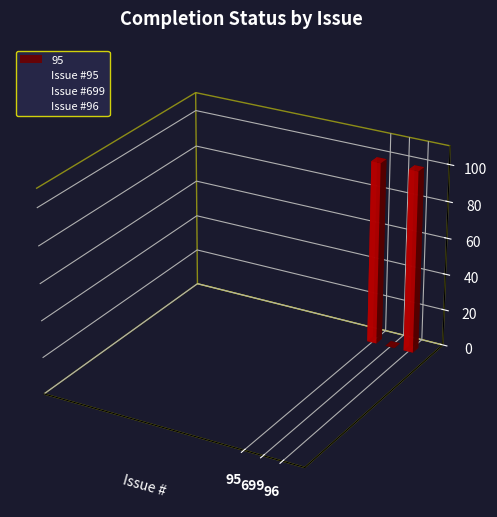

The chart shows a value of 62 at 95. True or false?

False